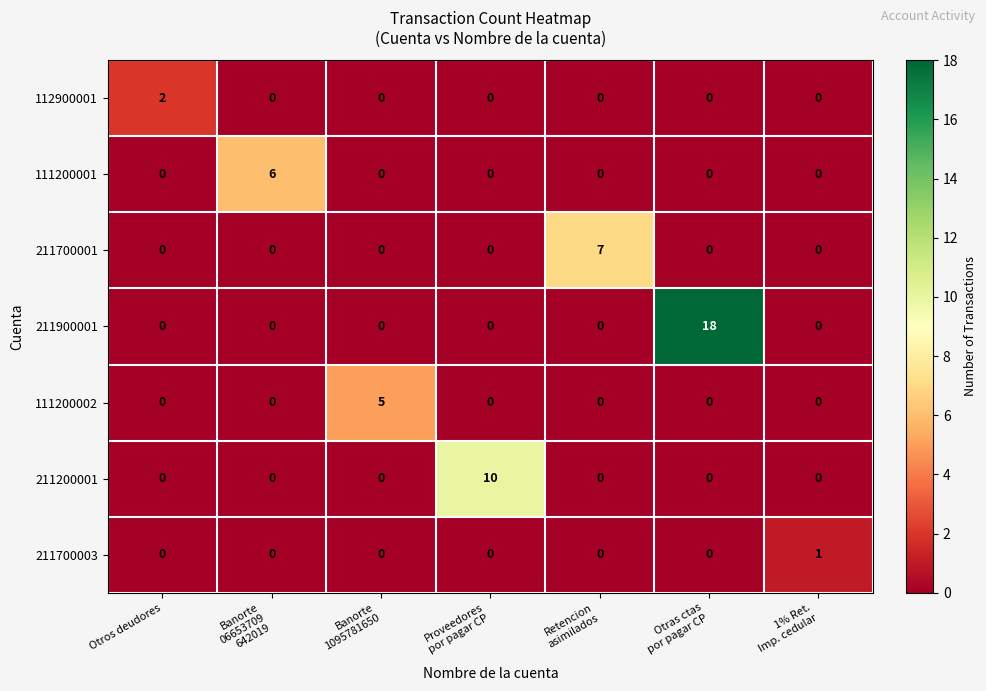

List the series in order of their peak value, lowest first.

211700003, 112900001, 111200002, 111200001, 211700001, 211200001, 211900001